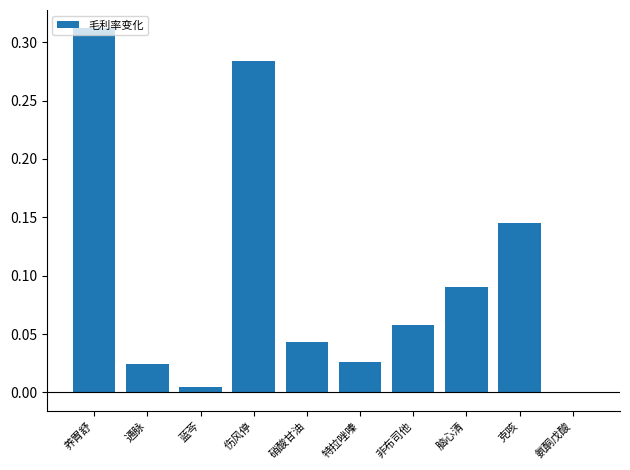

What is the sum of all values?

1.0